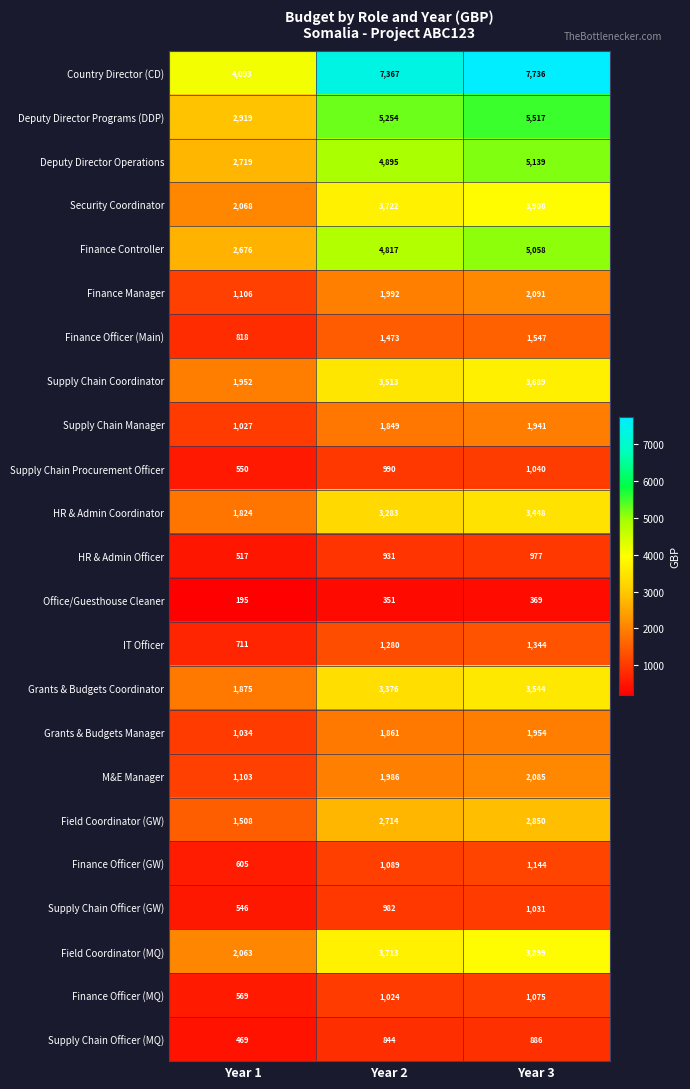

Is it true that Supply Chain Officer (GW) equals 1388 at Year 2?

False